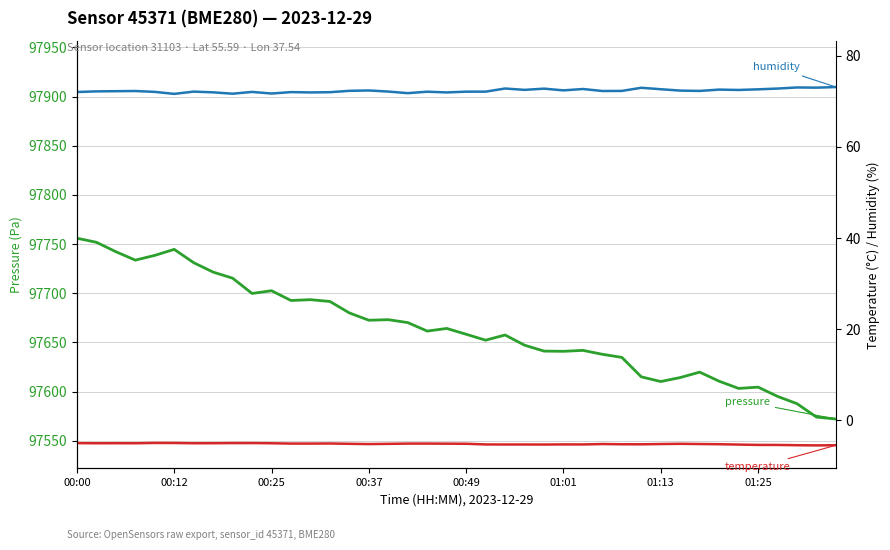

Which series changed the most between 00:00 and 22?

pressure